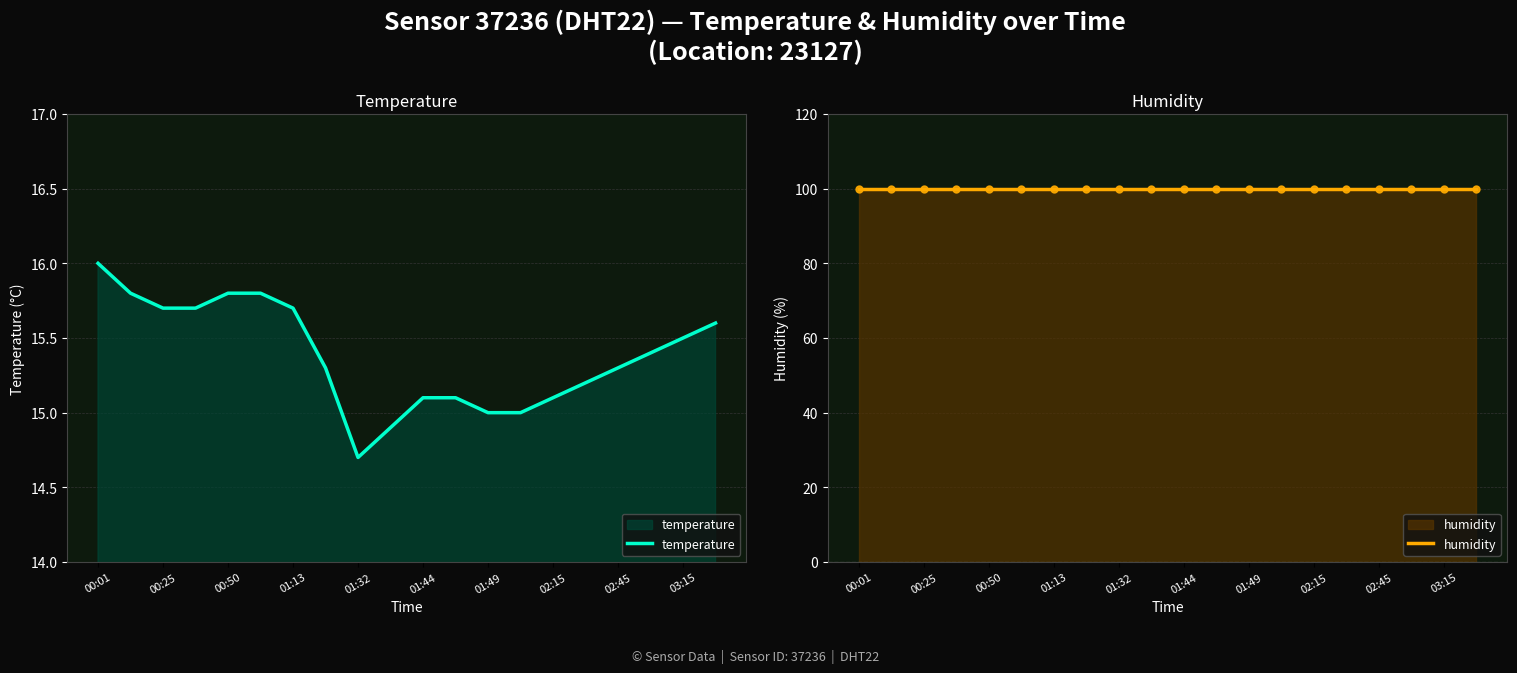

What is the difference between the second highest and minimum values in the temperature series?

1.1